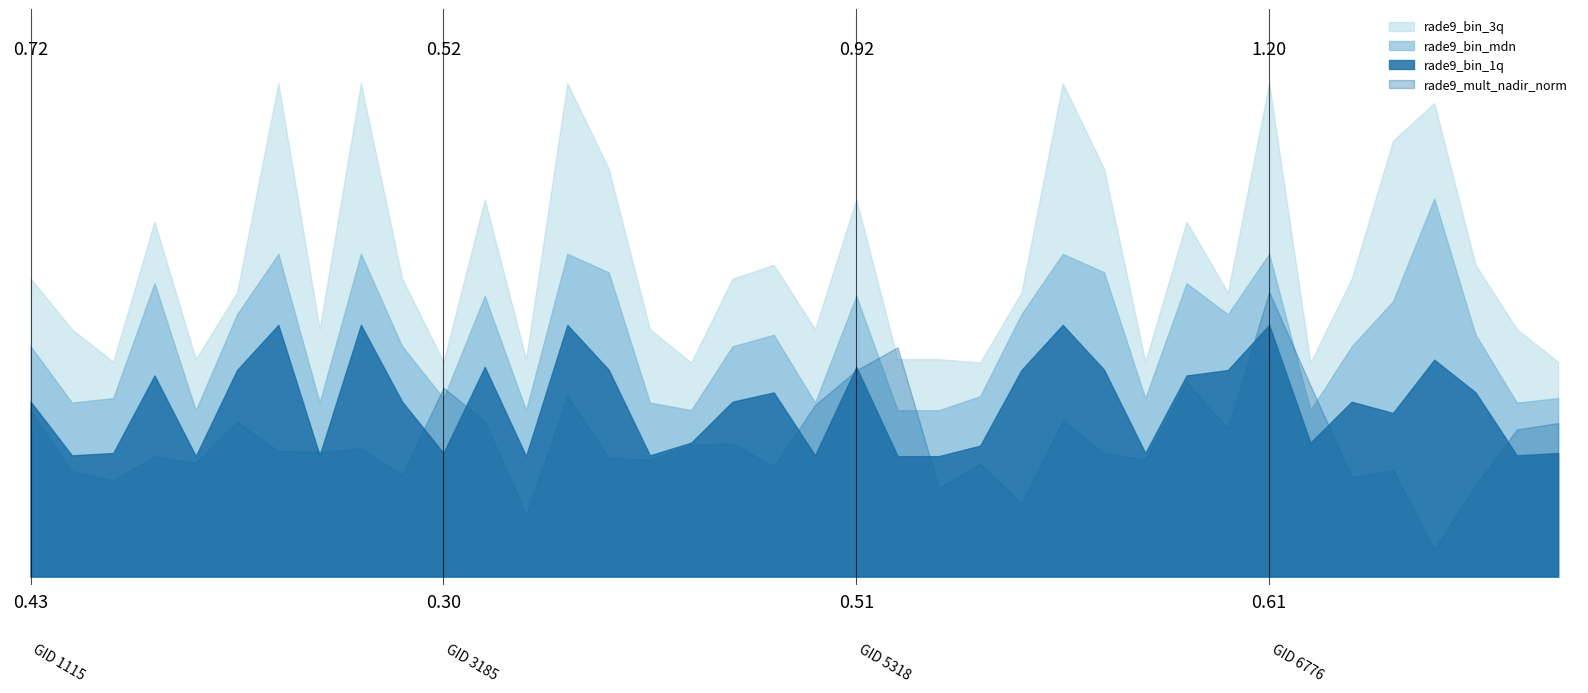

How many lines are shown in the chart?

4